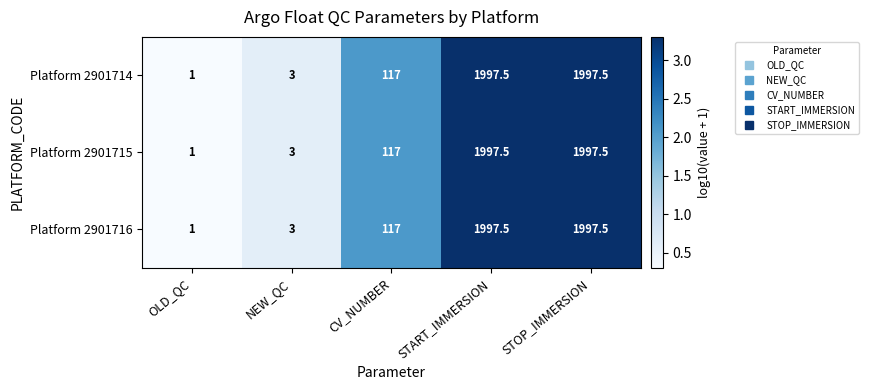

What is the difference between the second highest and minimum values in the Platform 2901714 series?

1996.5